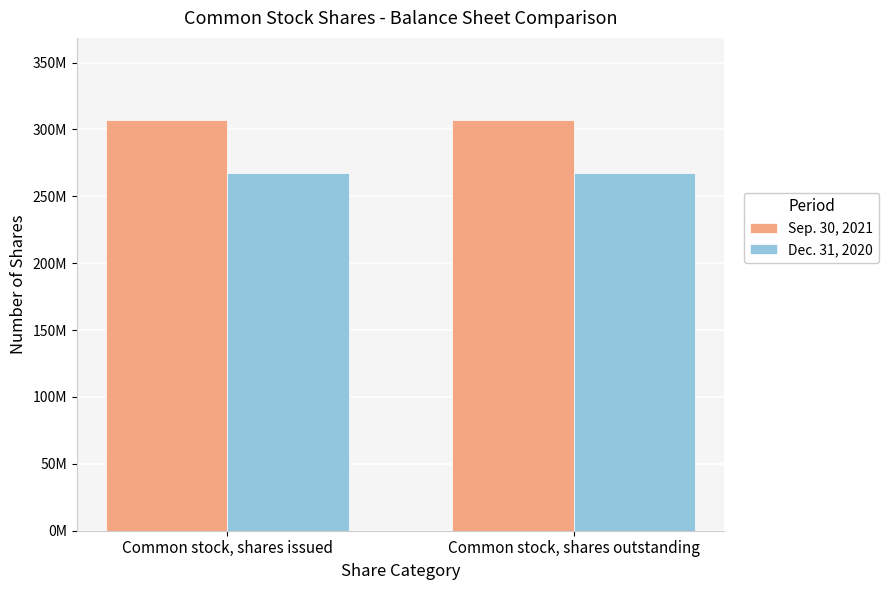

Does the chart contain stacked bars?

No